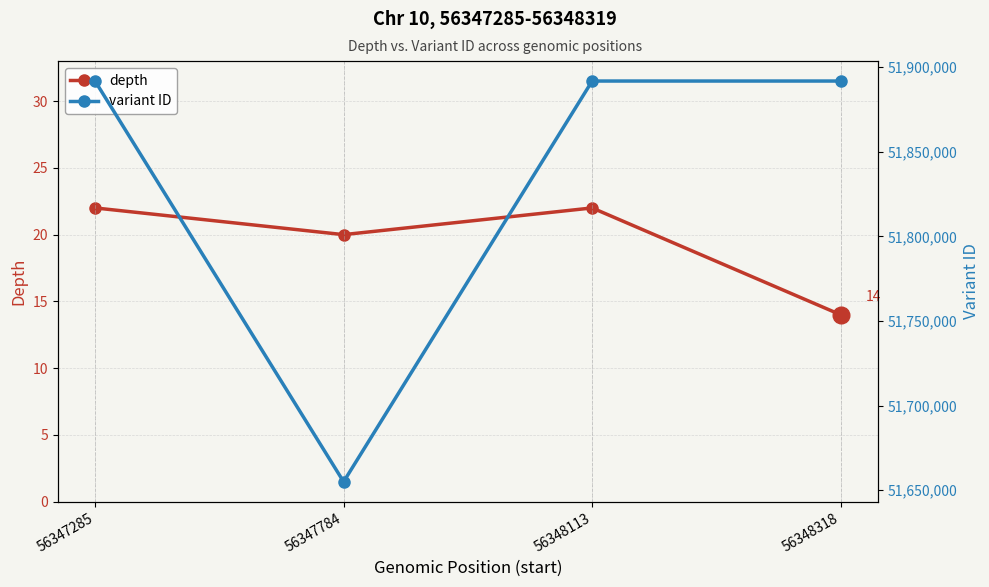

At how many categories does at least one series exceed 36269306?

4